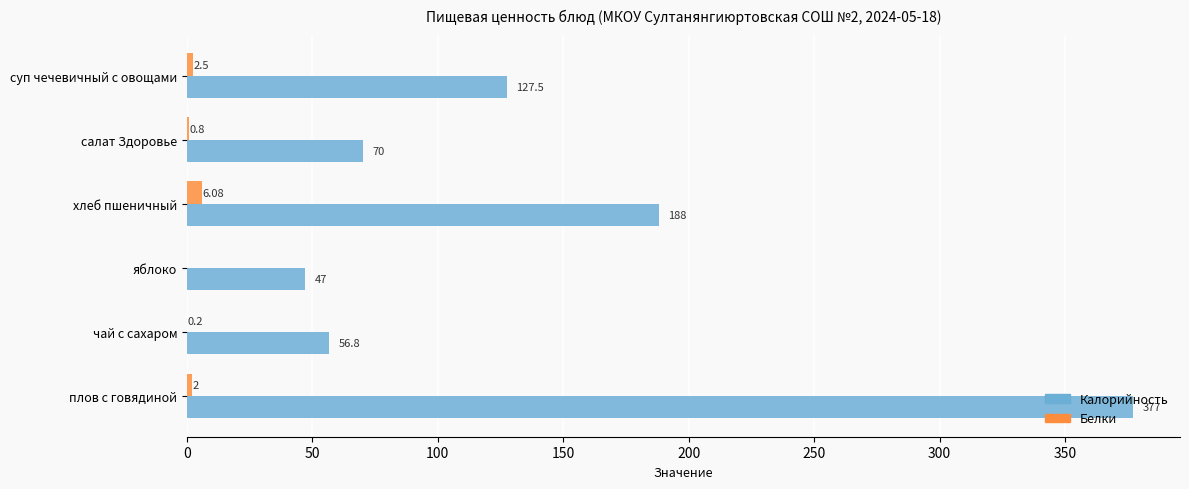

What is the sum of all Калорийность values?

866.3